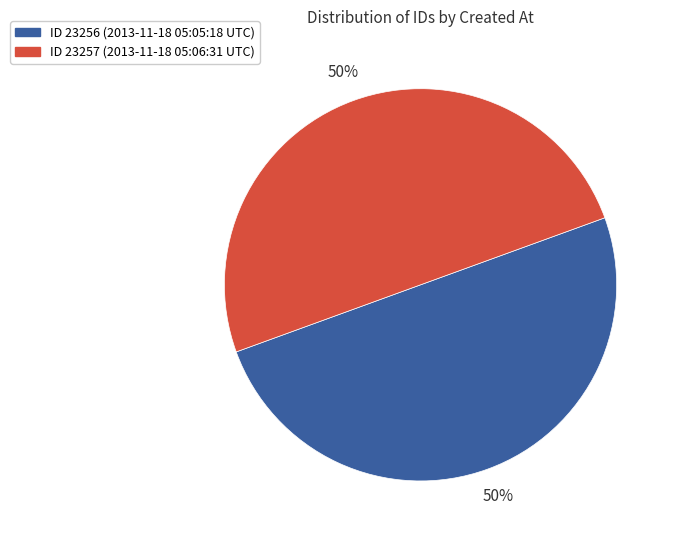

To the nearest percent, what is the average slice percentage?

50%